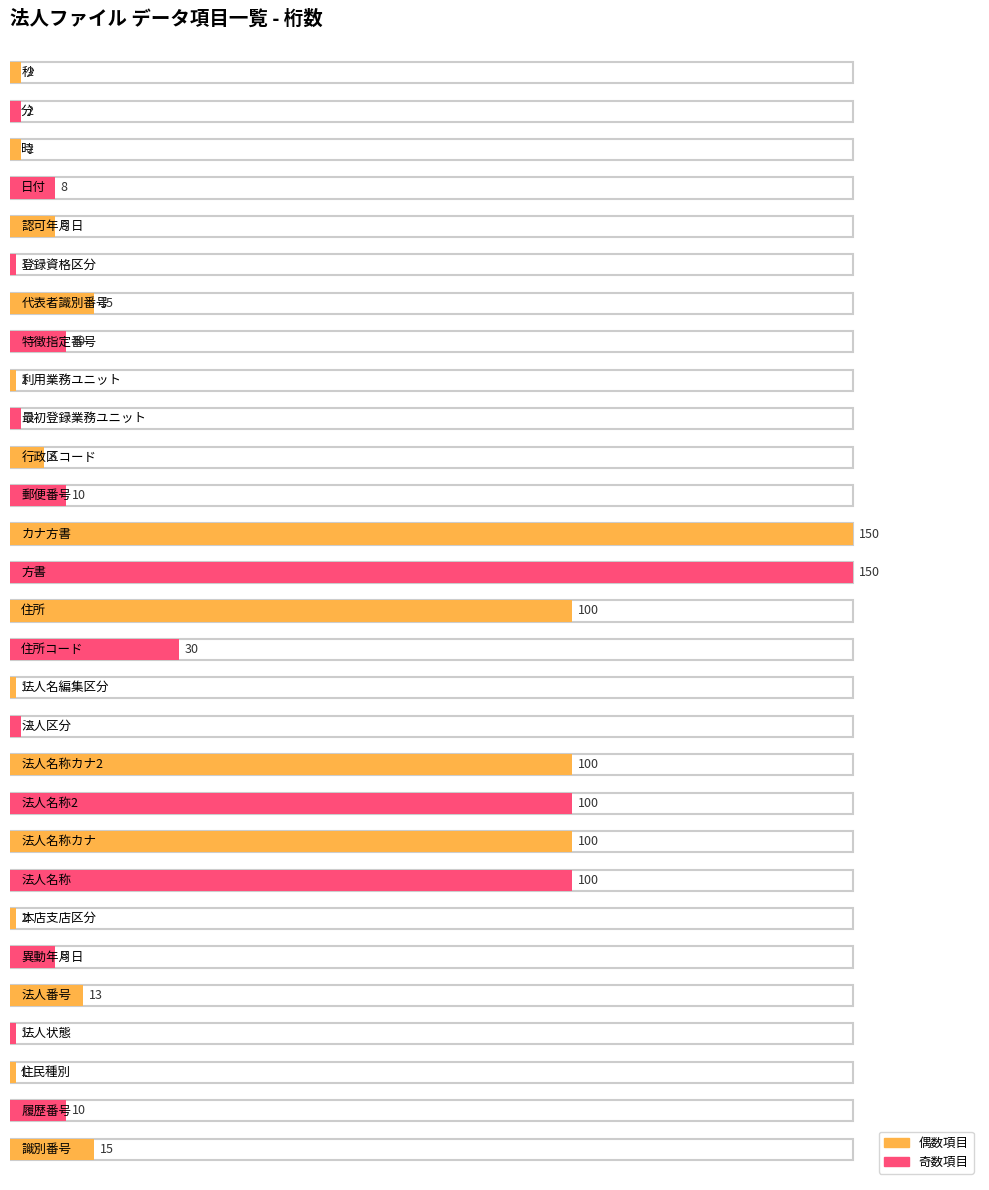

What is the average value of the 桁数 series?

33